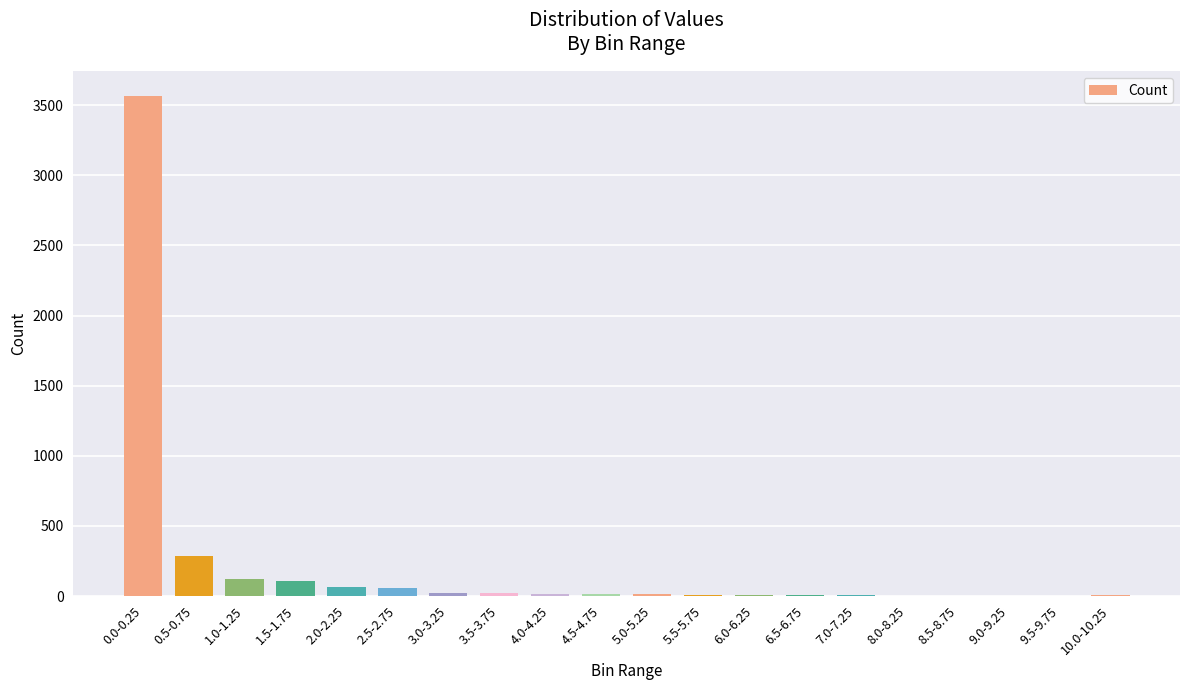

Are the bars horizontal?

No